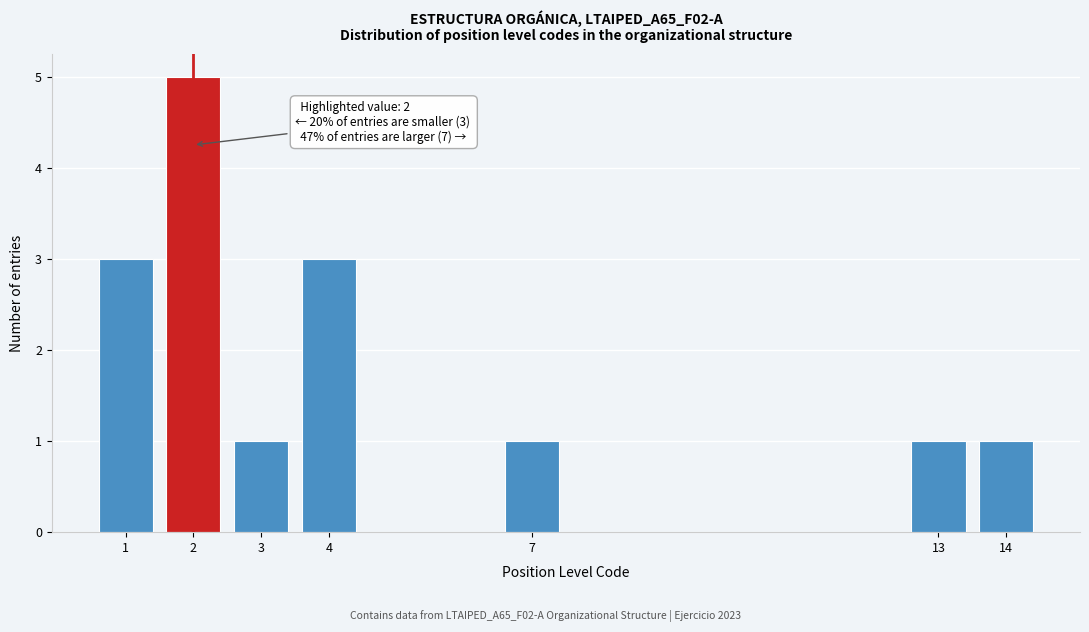

Reading left to right, transcribe all the data shown in this chart.

1=3	2=5	3=1	4=3	7=1	13=1	14=1